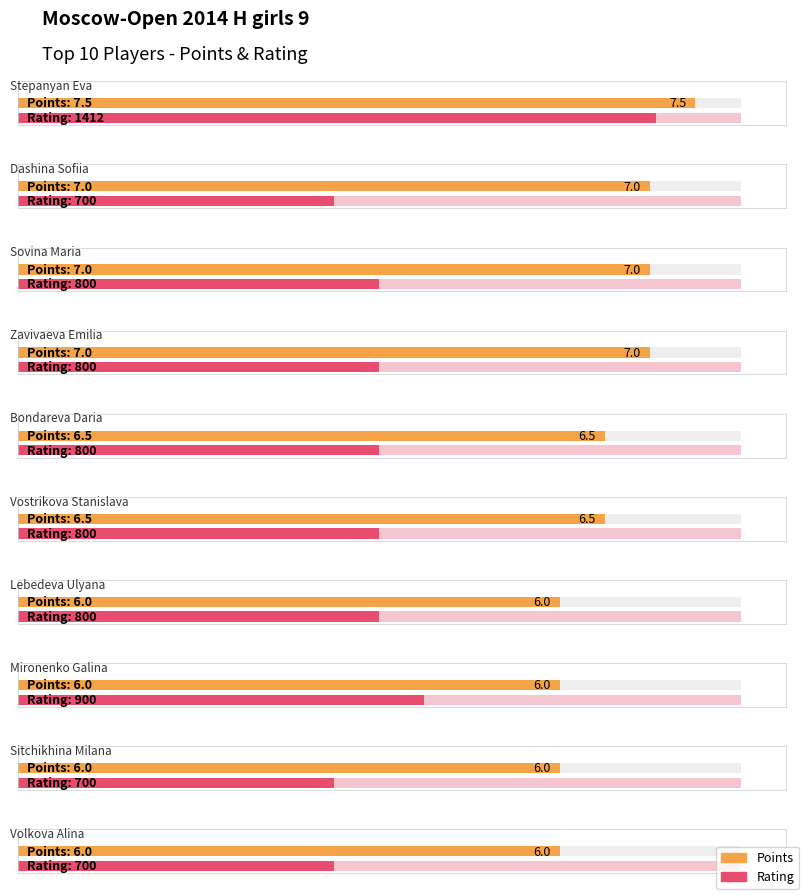

Rank the series at Zavivaeva Emilia from highest to lowest value.

Rating, Points